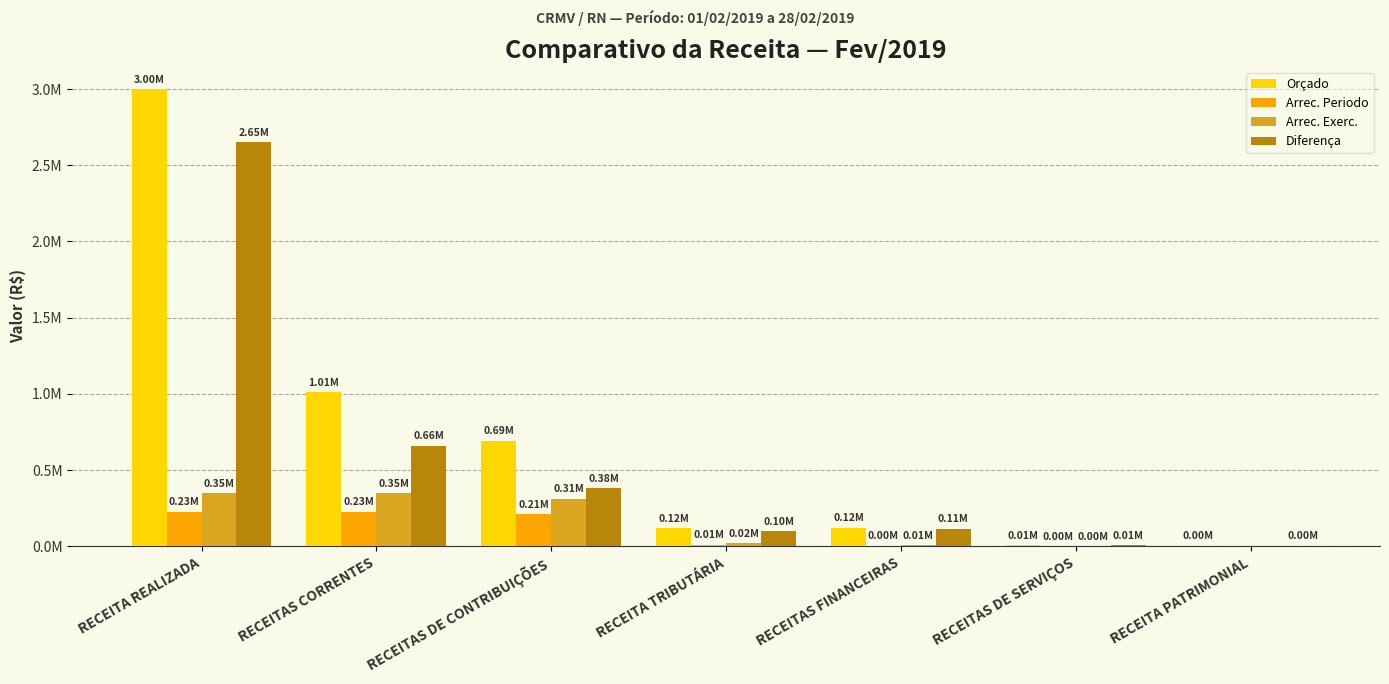

Does the chart contain stacked bars?

No